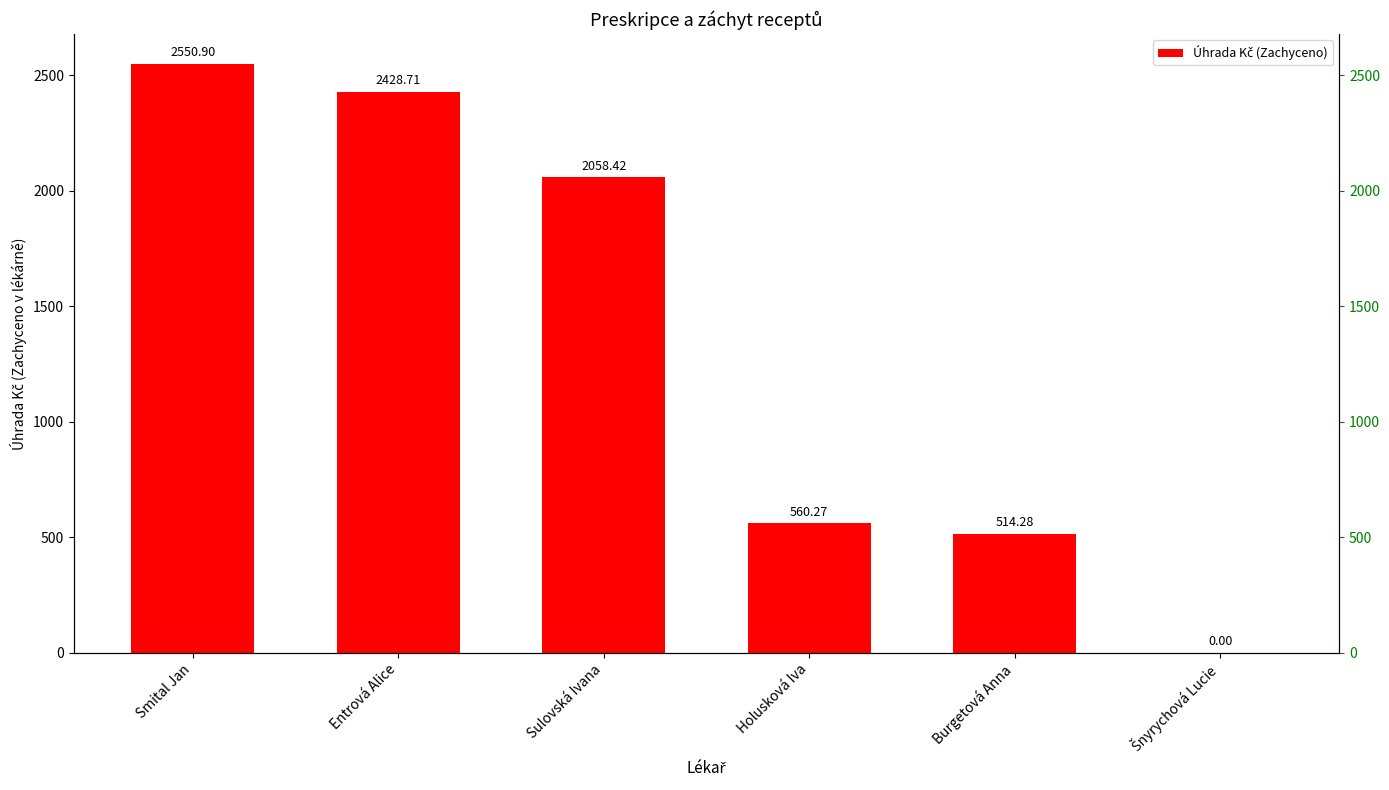

Are the bars horizontal?

No